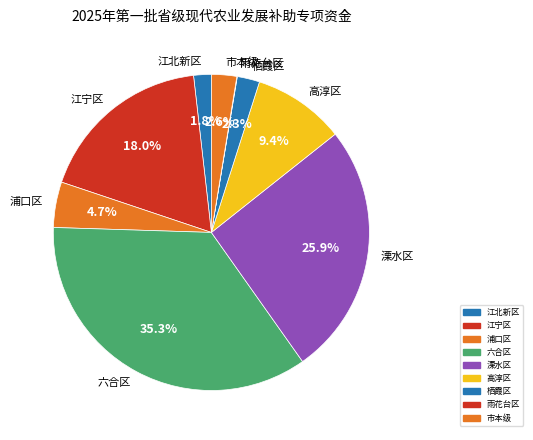

What is the ratio of the value at 市本级 to the value at 栖霞区?

1.1